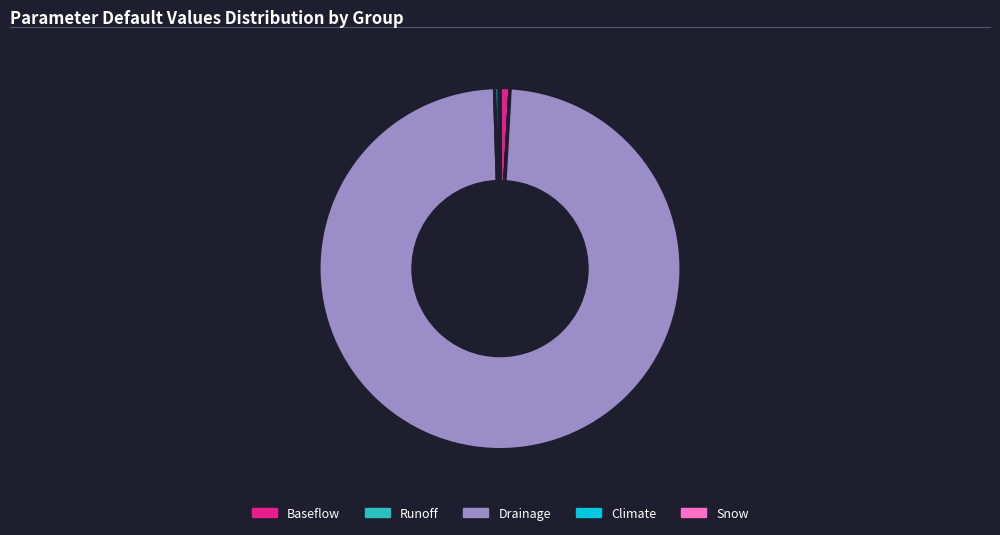

Which category has the biggest portion of the pie?

Drainage